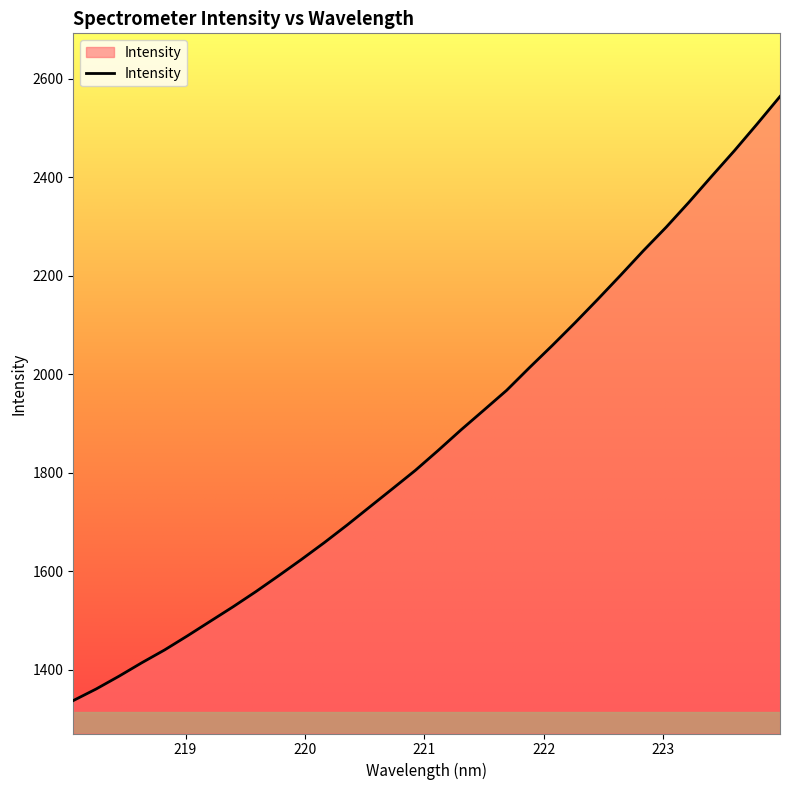

What is the maximum value shown in the chart?

2564.3